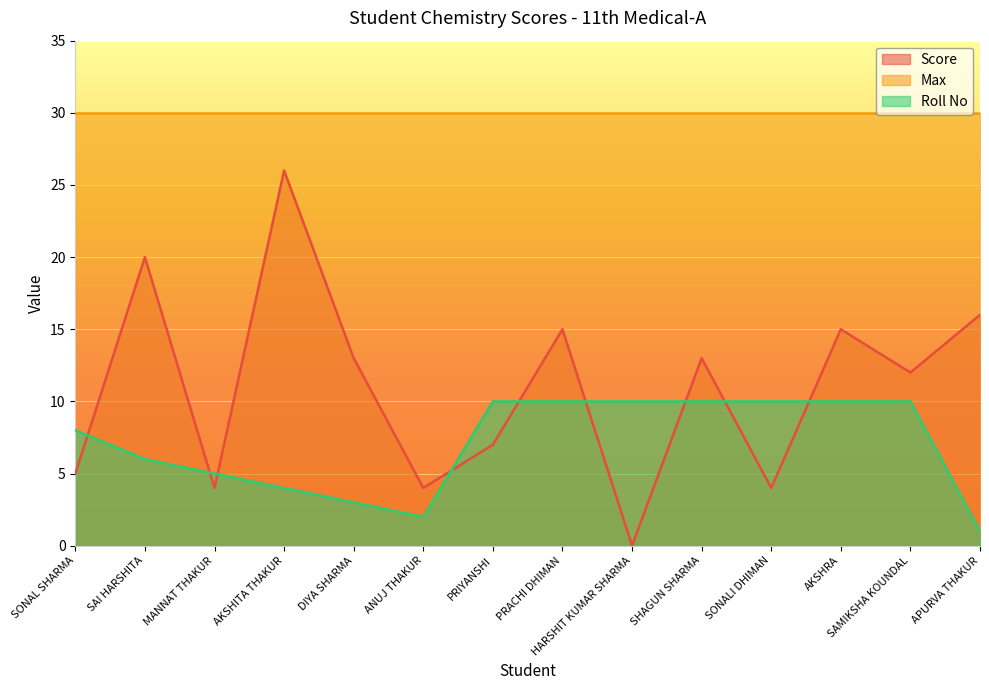

What position from the right is APURVA THAKUR?

1